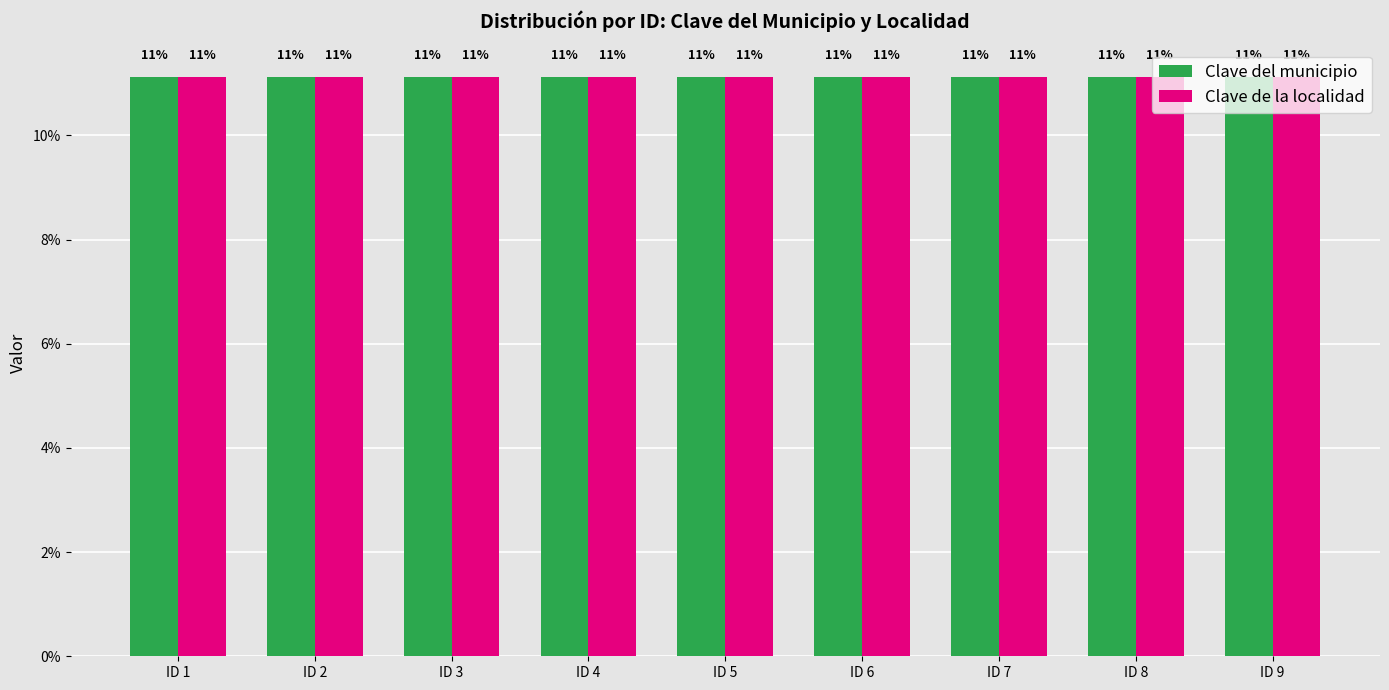

List the series in order of their overall mean, lowest first.

Clave del municipio, Clave de la localidad